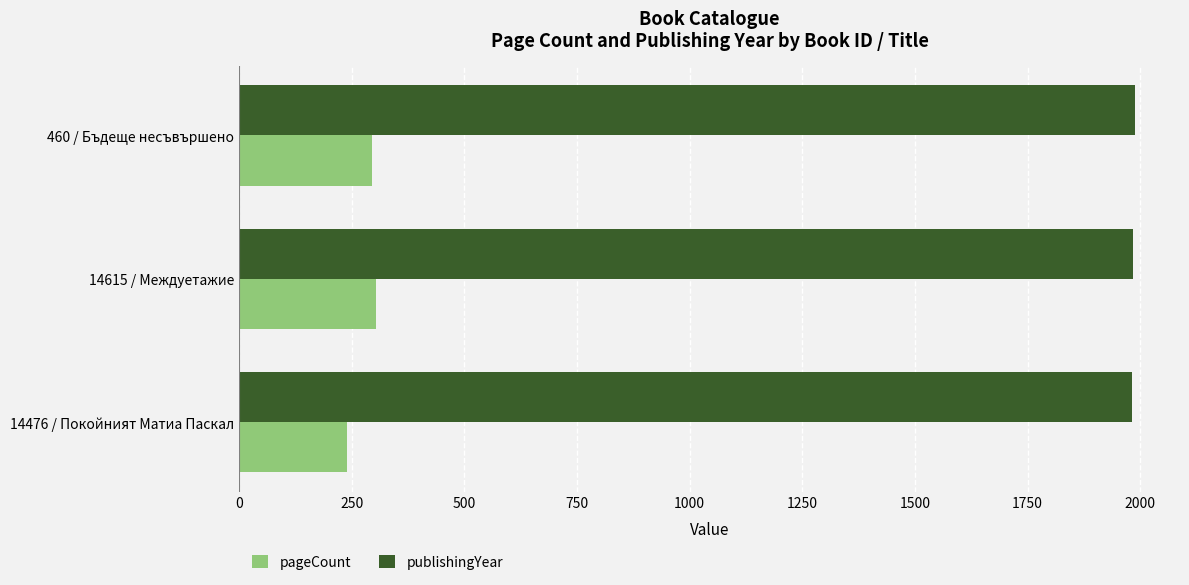

Count the publishingYear values in the range 1981 to 1989.

3